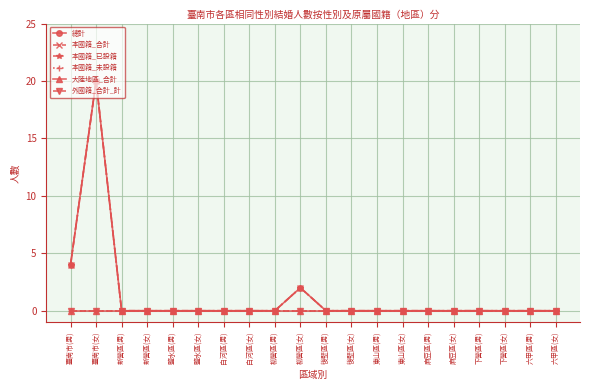

Which series changed the most between 臺南市(男) and 六甲區(男)?

總計